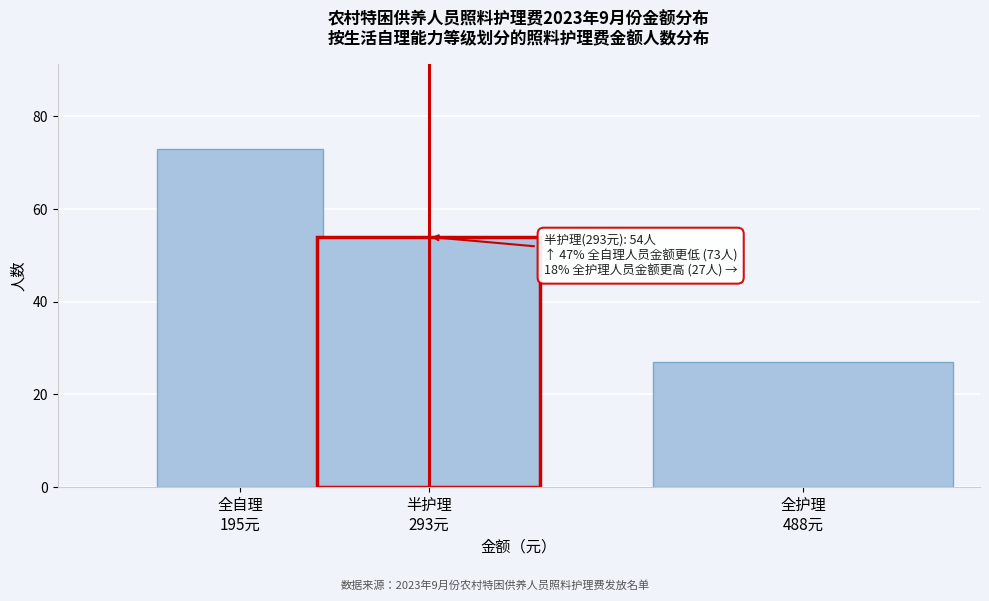

Reading left to right, transcribe all the data shown in this chart.

73	54	27